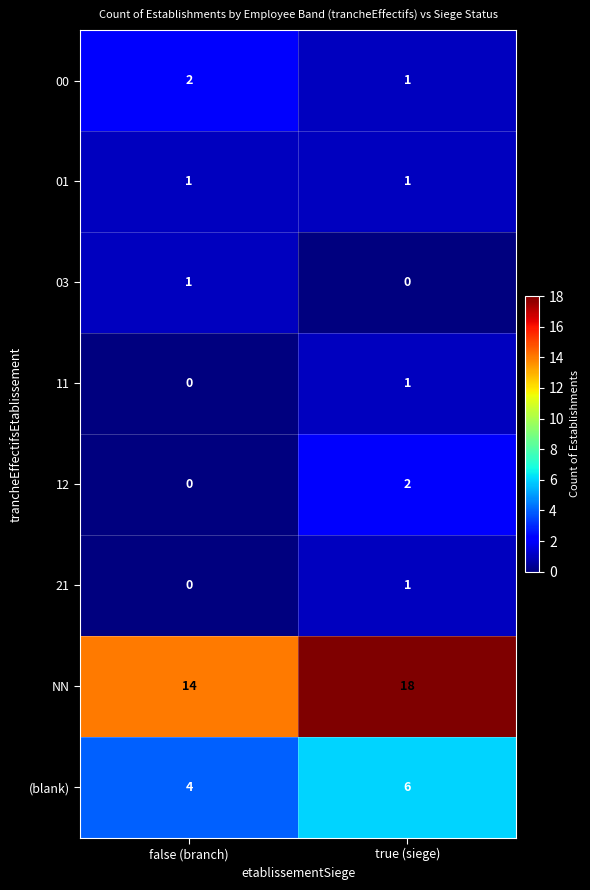

At which label does (blank) reach its minimum?

false (branch)